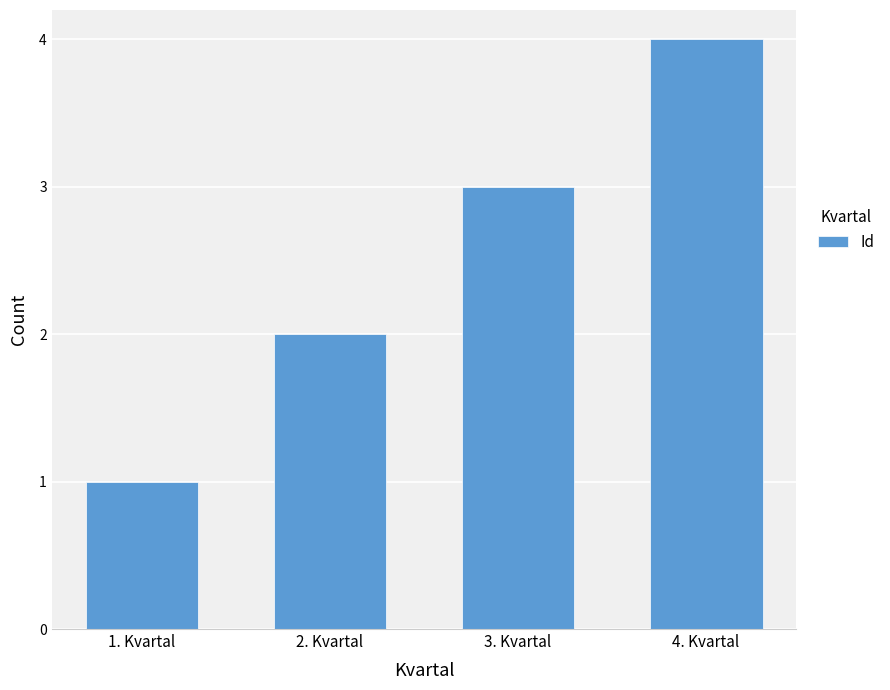

True or false: the data shows 3 at 3. Kvartal.

True